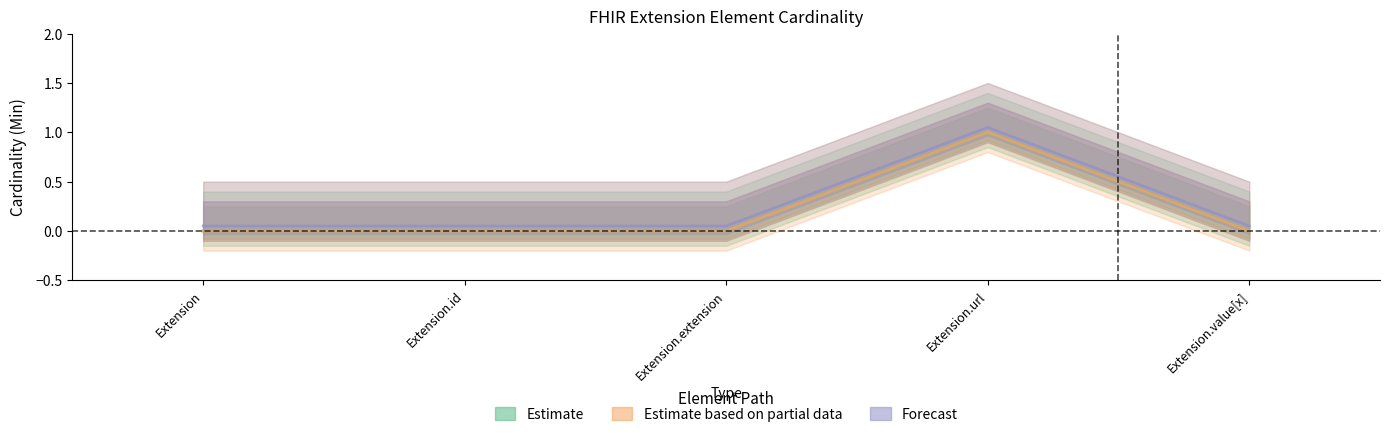

Rank the categories by Base Min value from highest to lowest.

Extension.url, Extension, Extension.id, Extension.extension, Extension.value[x]